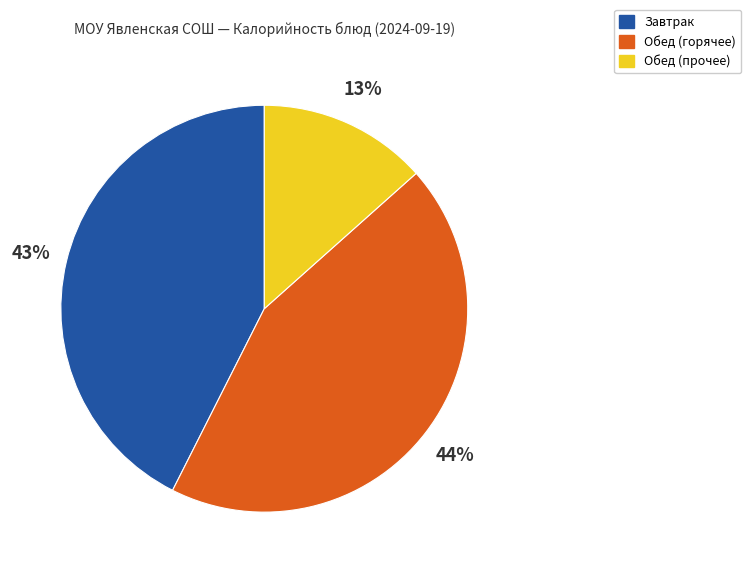

Rank the categories by value from lowest to highest.

Обед (прочее), Завтрак, Обед (горячее)